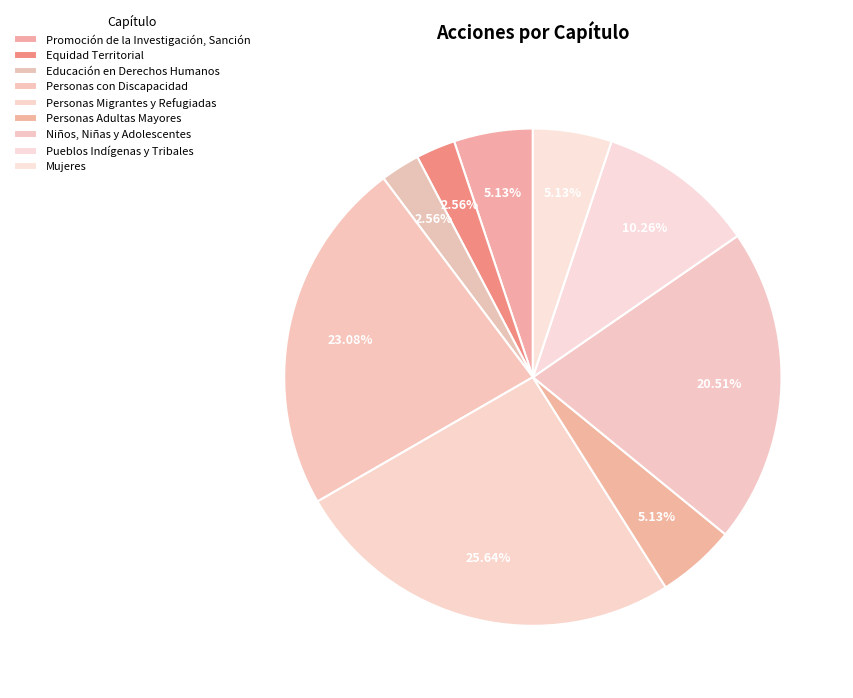

Count the number of slices in the pie.

9